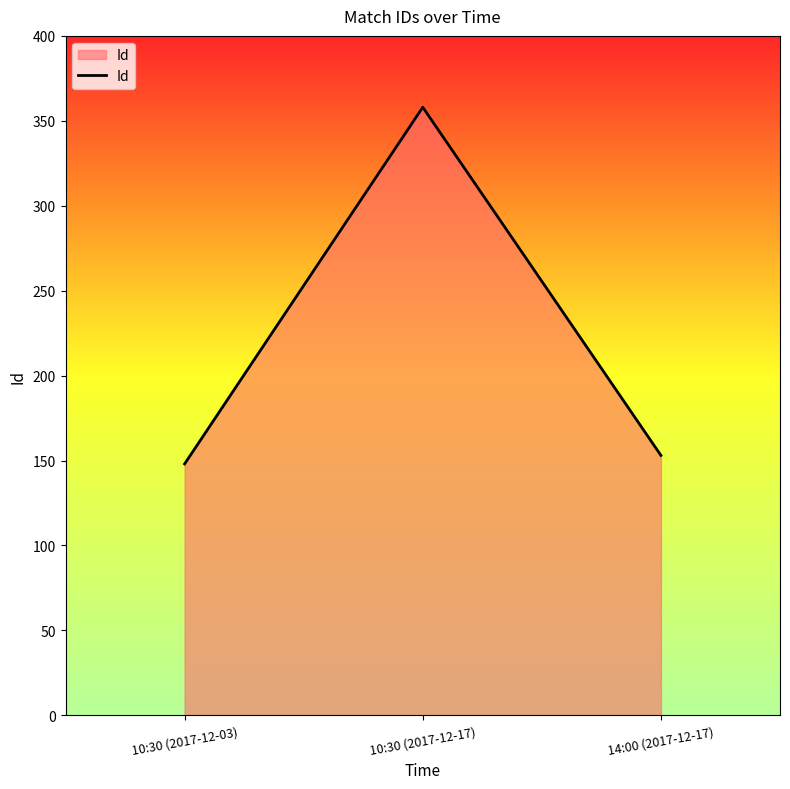

At which label is the value closest to 253?

14:00 (2017-12-17)